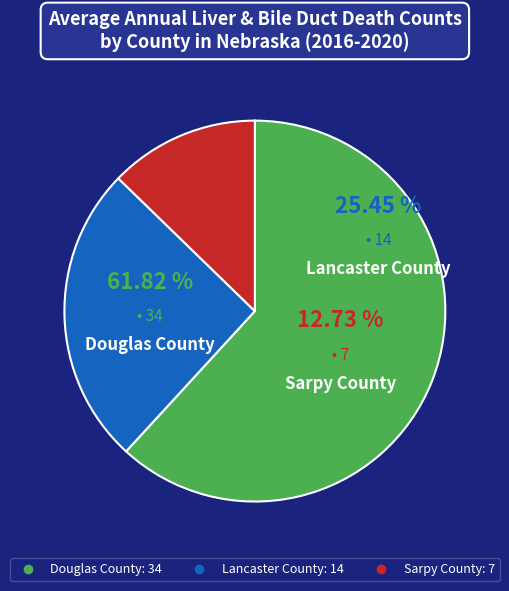

Which category has the biggest portion of the pie?

Douglas County